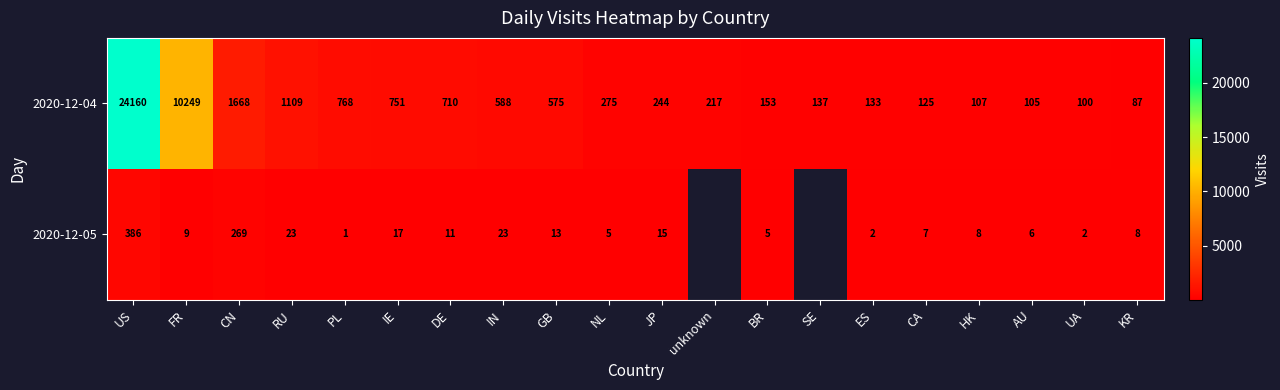

True or false: 2020-12-05 has a value of 1.3 at UA.

False